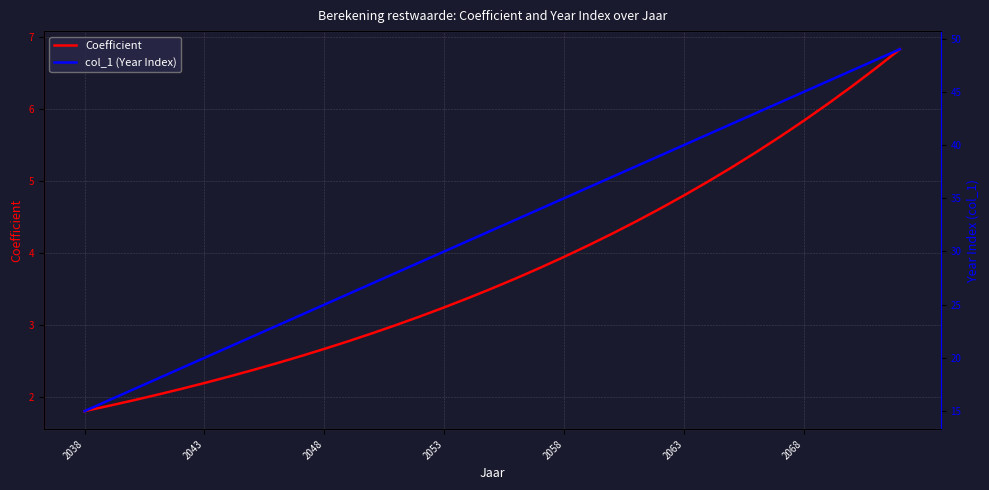

What is the greatest value displayed?

49.0